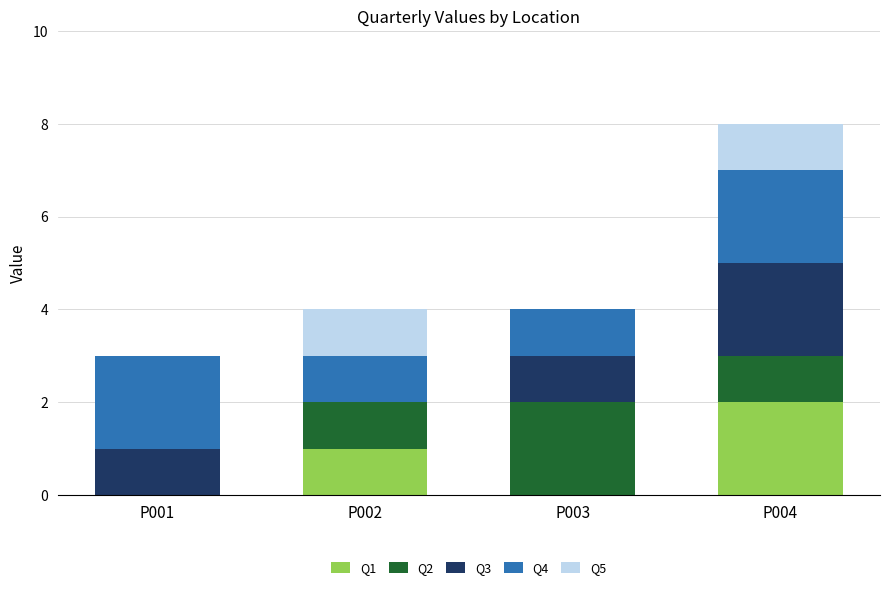

At which category is the sum across all series the highest?

P004